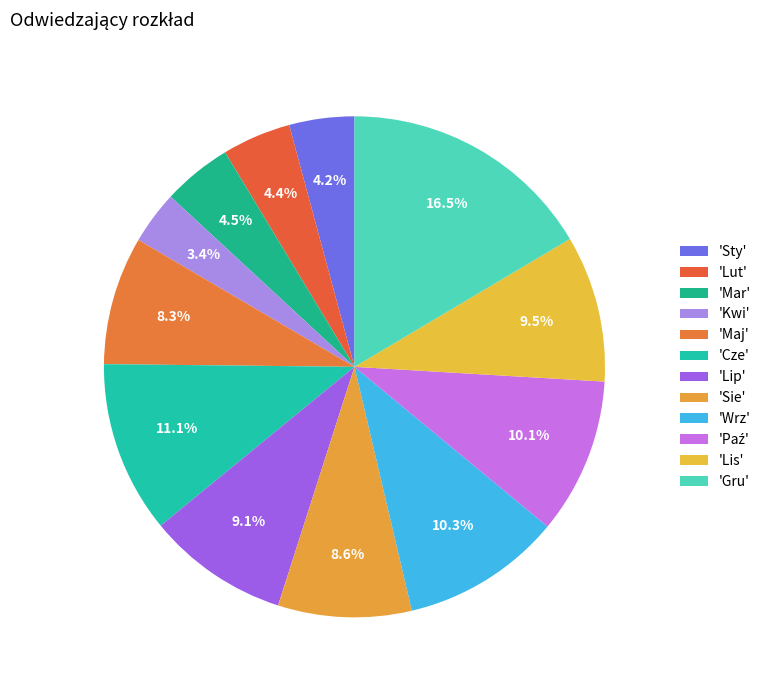

How many segments does this pie chart have?

12